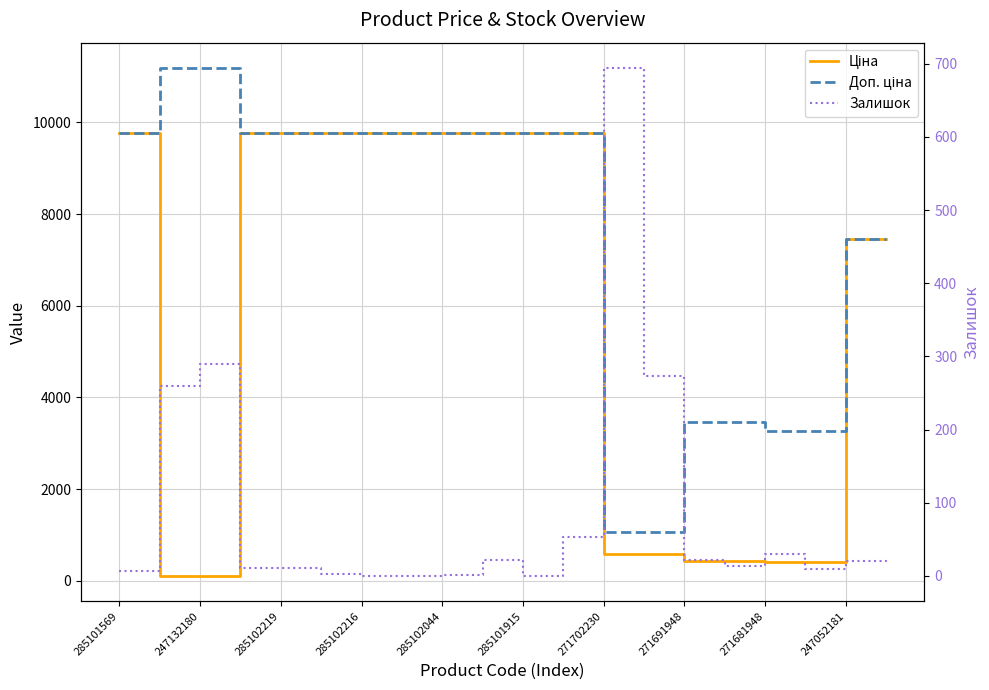

Which series ends up on top after the final intersection of Ціна and Залишок?

Ціна